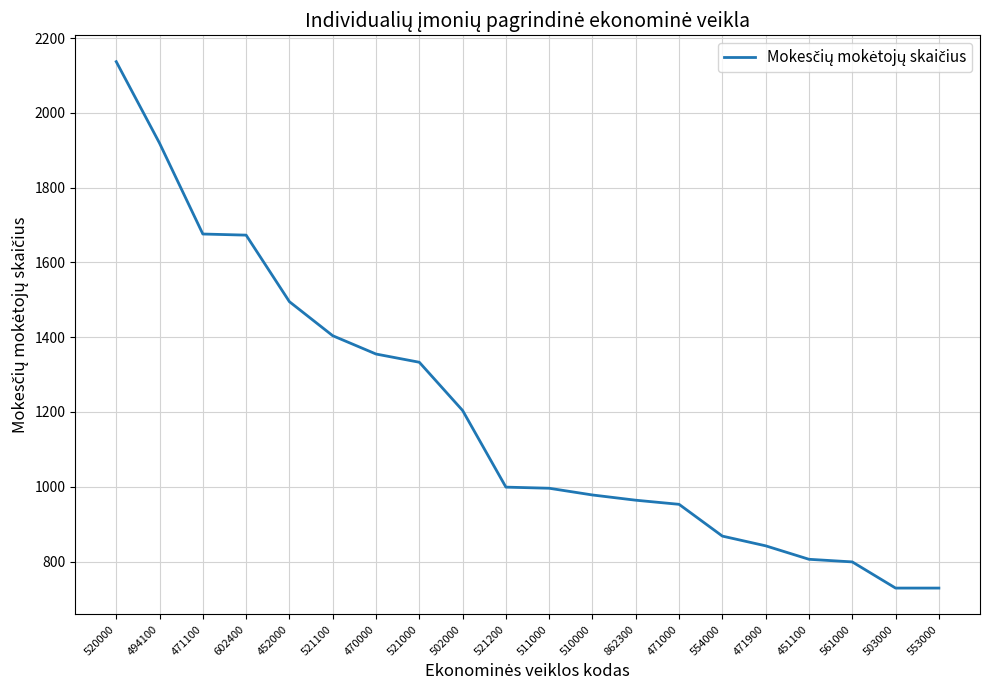

Is it true that the value at 470000 is 2033?

False